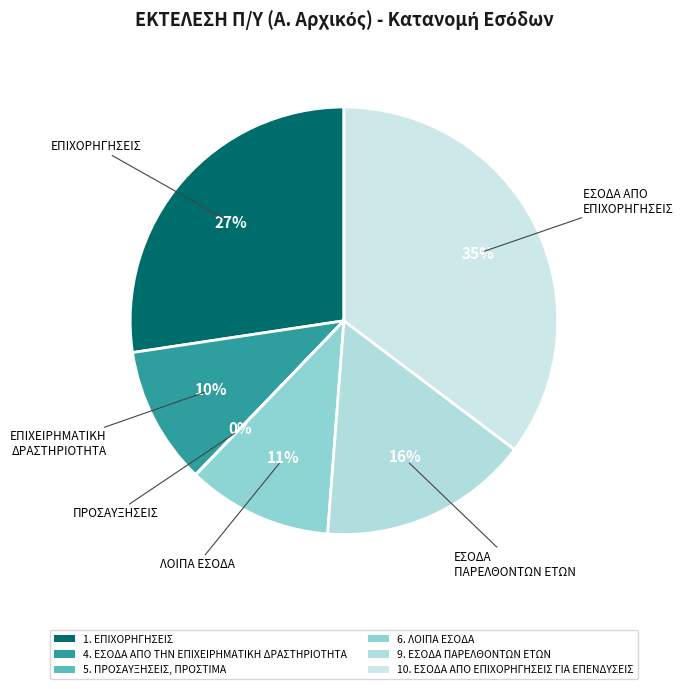

To the nearest percent, what is the combined percentage of 9. ΕΣΟΔΑ ΠΑΡΕΛΘΟΝΤΩΝ ΕΤΩΝ and 10. ΕΣΟΔΑ ΑΠΟ ΕΠΙΧΟΡΗΓΗΣΕΙΣ ΓΙΑ ΕΠΕΝΔΥΣΕΙΣ?

51%